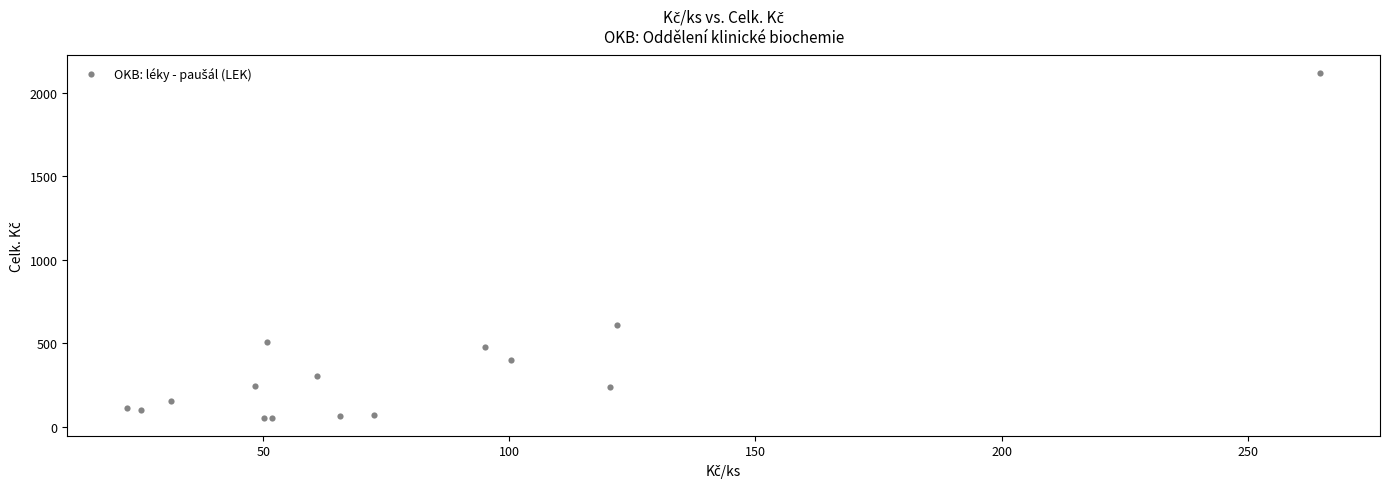

What Y value in the scatter plot is closest to 1084?

609.7